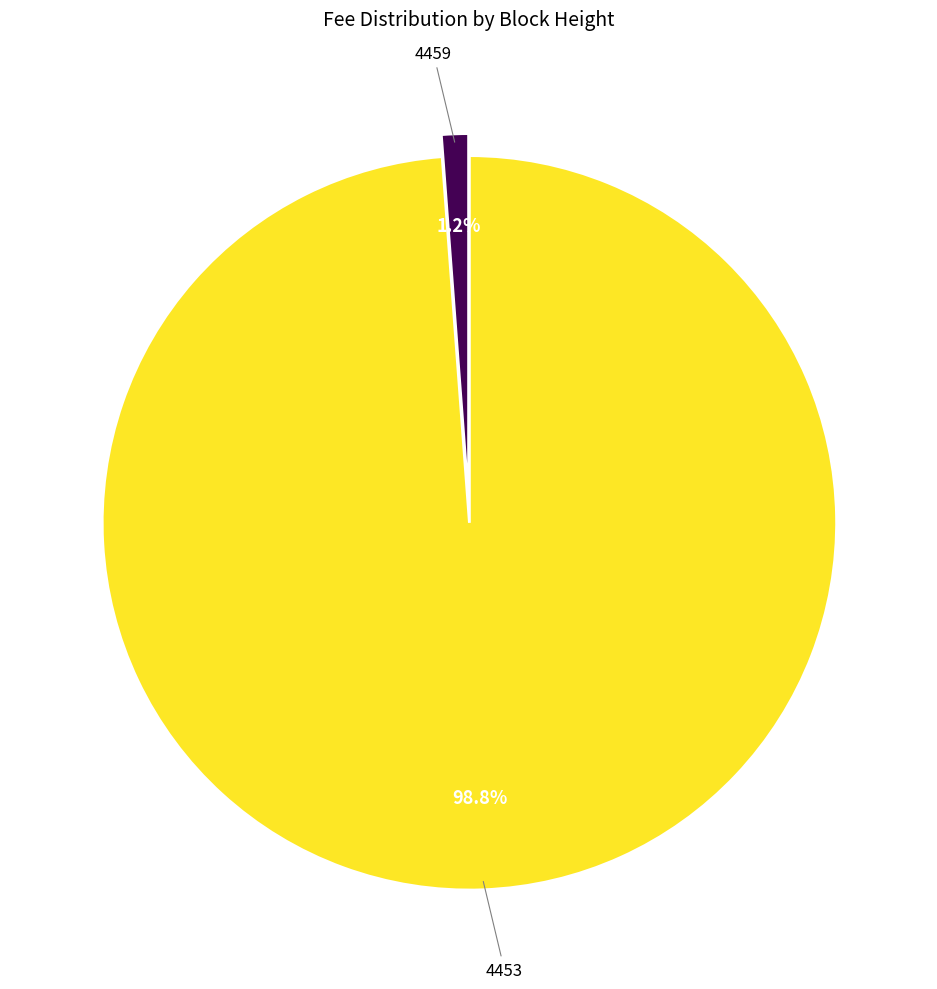

Do 4453 and 4459 together represent more than half of the pie?

Yes